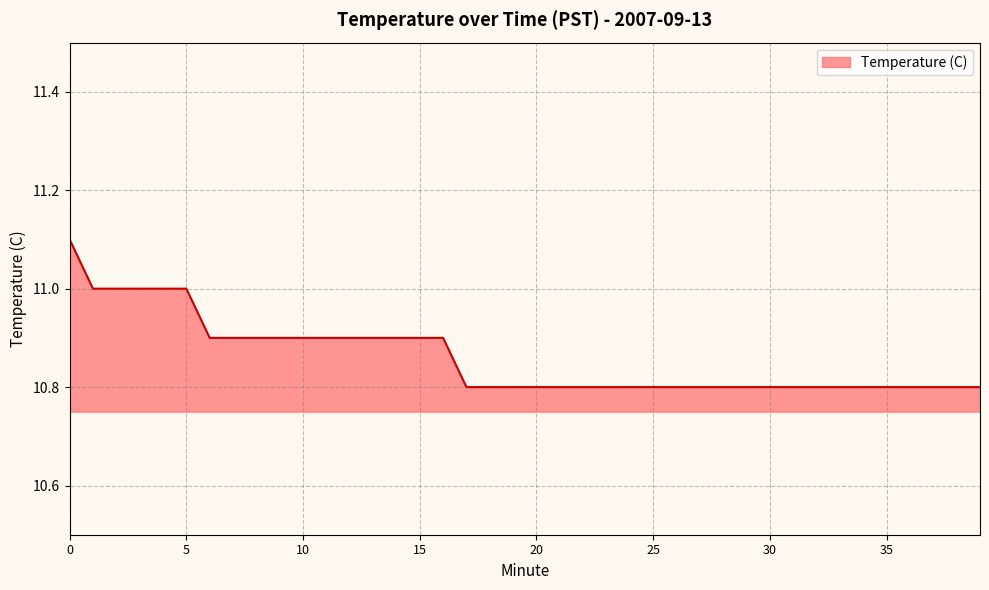

What is the maximum value shown in the chart?

11.1